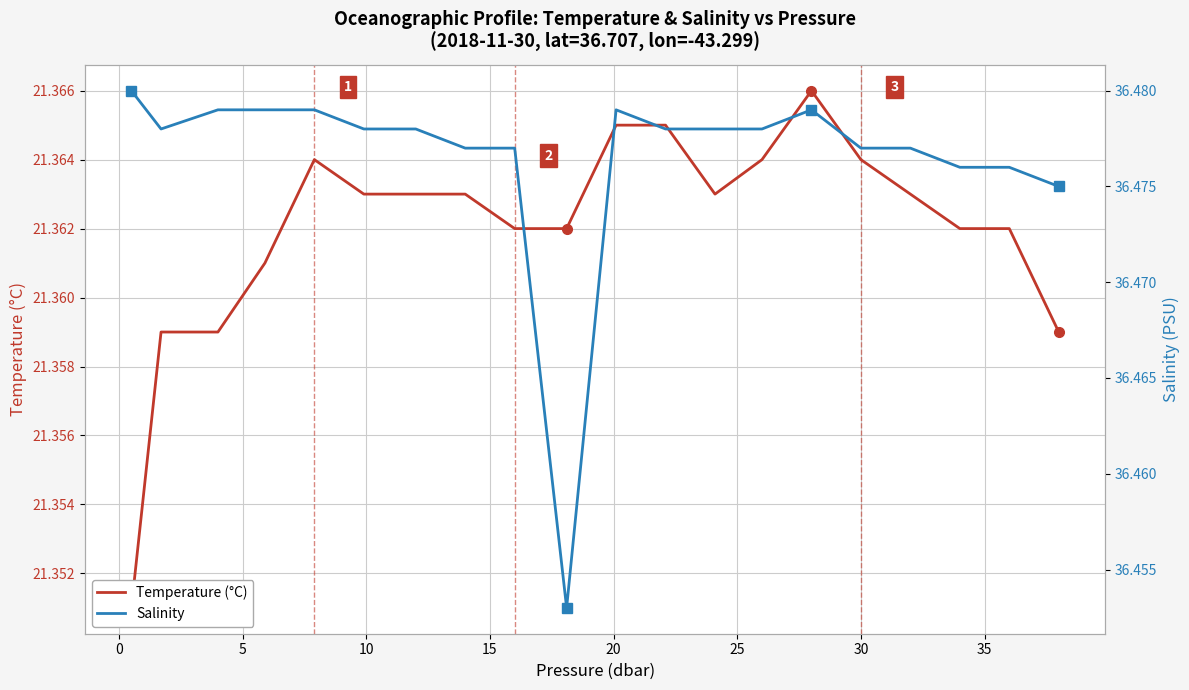

List the series in order of their peak value, lowest first.

Temperature (°C), Salinity